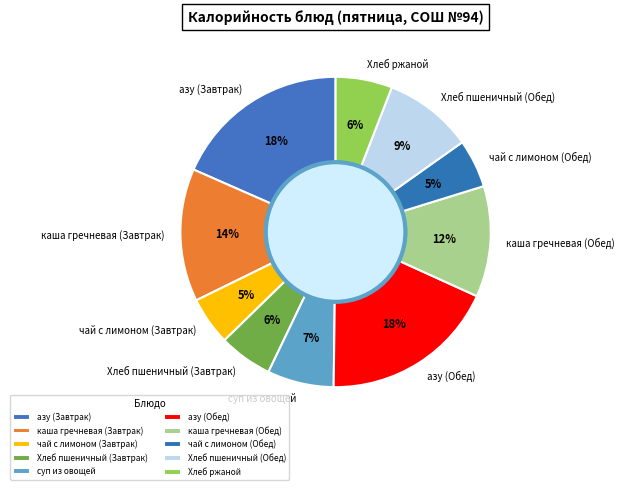

Is it true that чай с лимоном (Завтрак) is 15% of the pie?

False